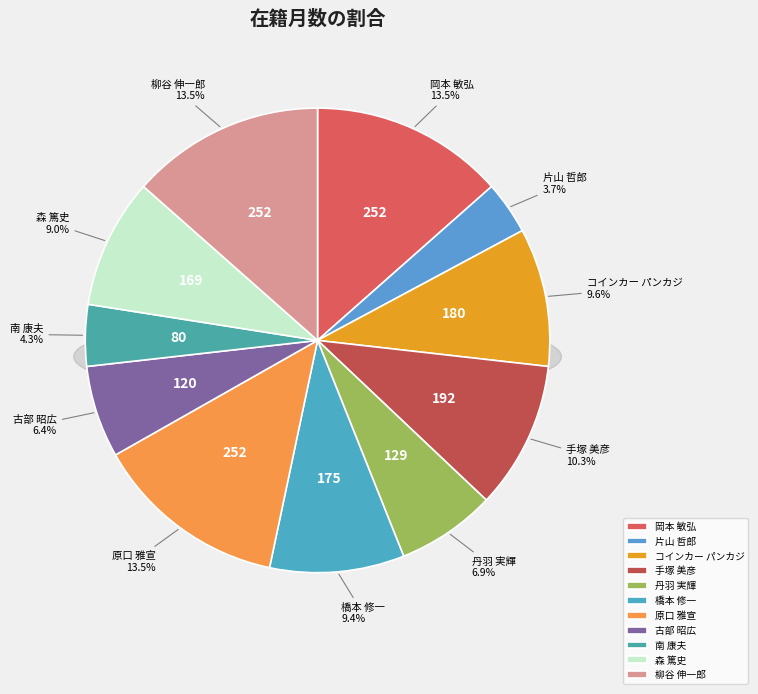

How many slices are in this pie chart?

11